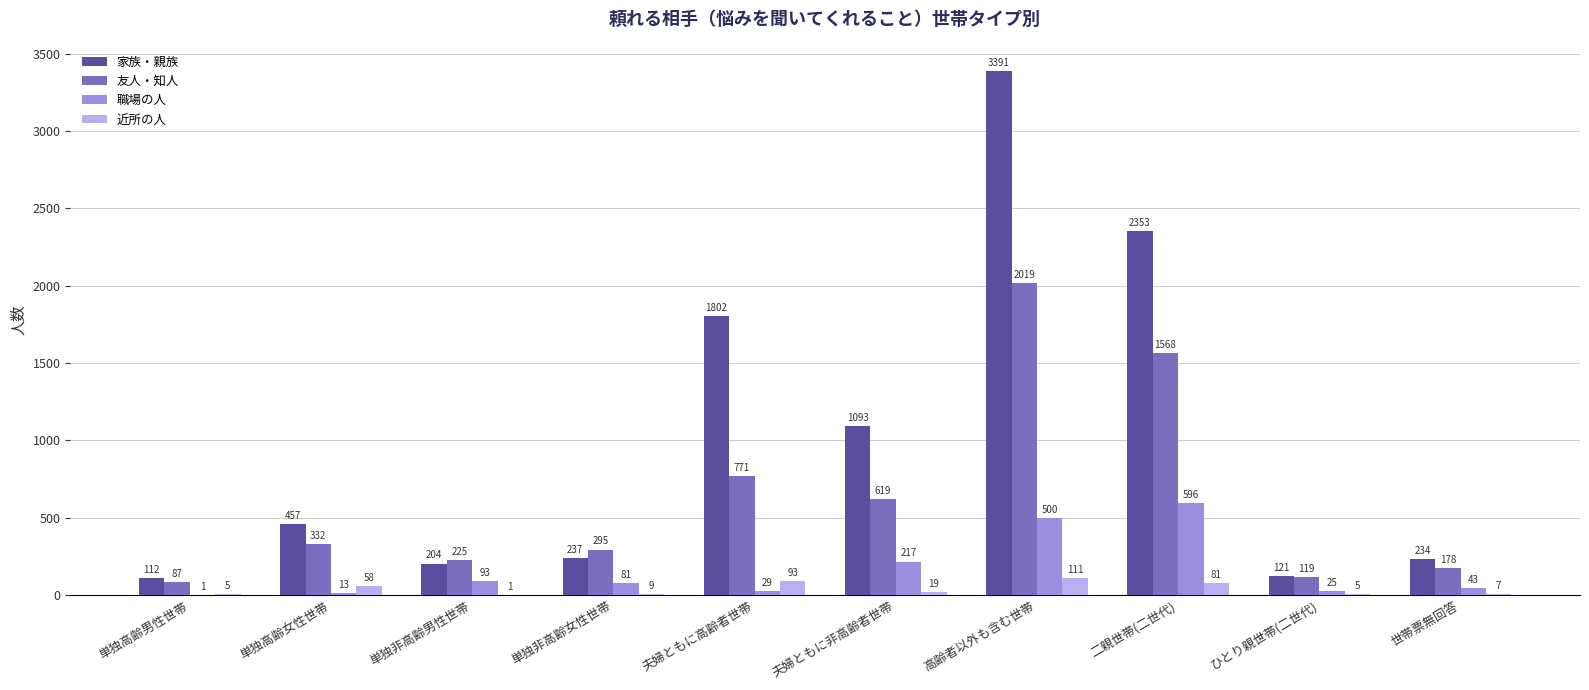

At which label does 職場の人 first exceed 81?

単独非高齢男性世帯